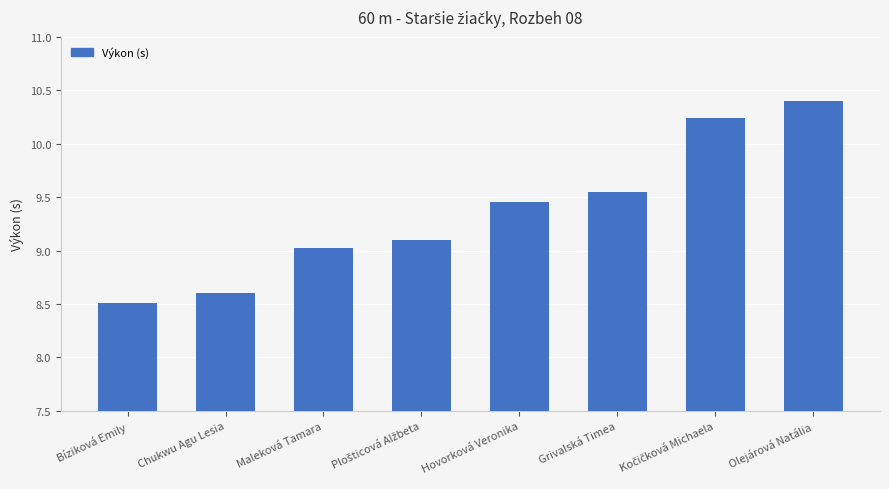

The chart shows a value of 12.4 at Bíziková Emily. True or false?

False